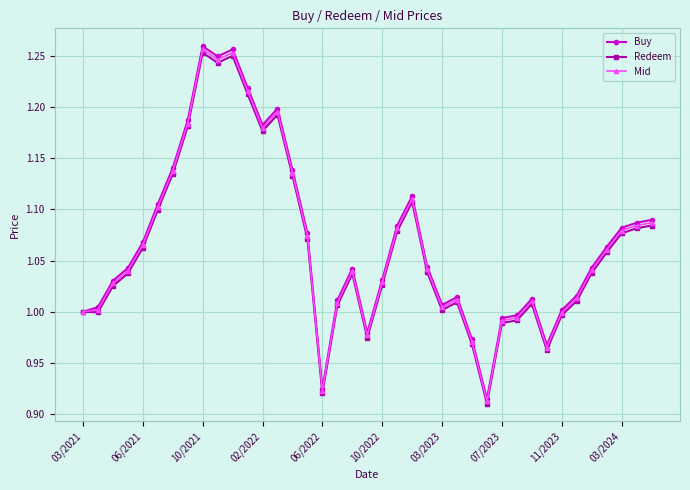

True or false: Redeem has more than 0 points higher than both neighbors.

True